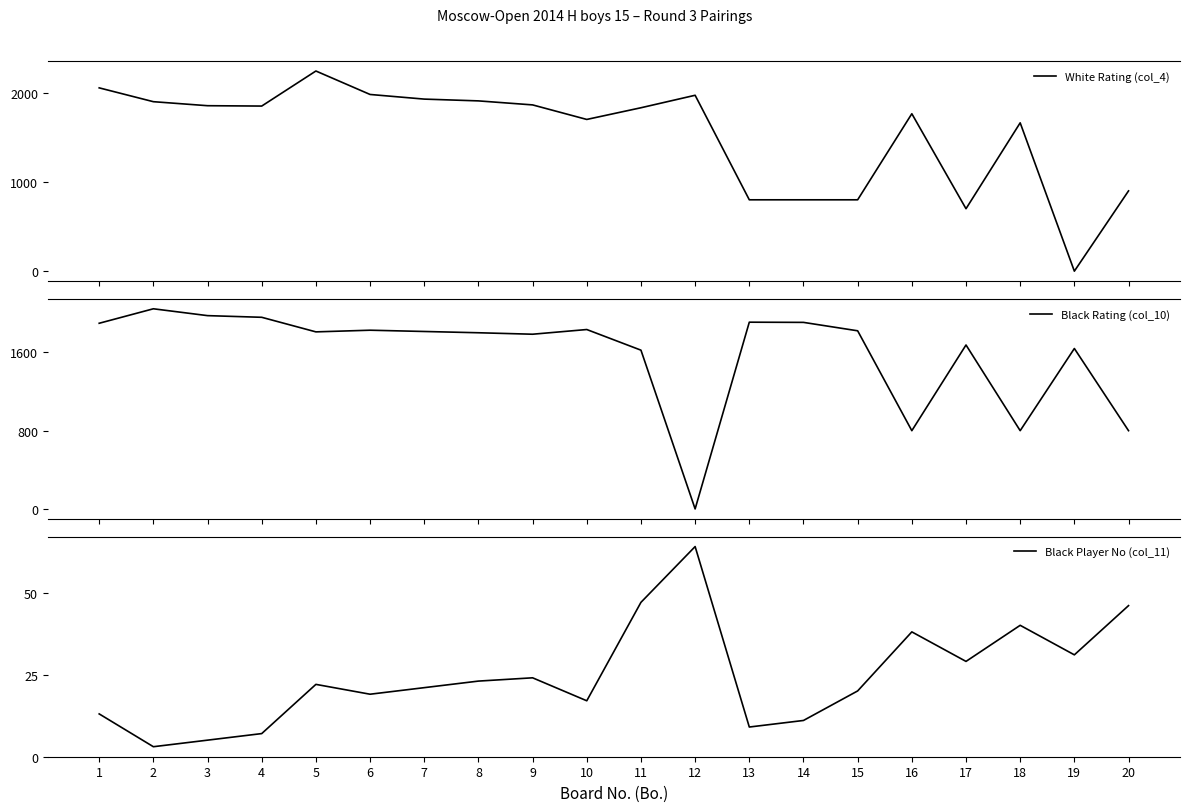

What is the greatest value displayed?

2244